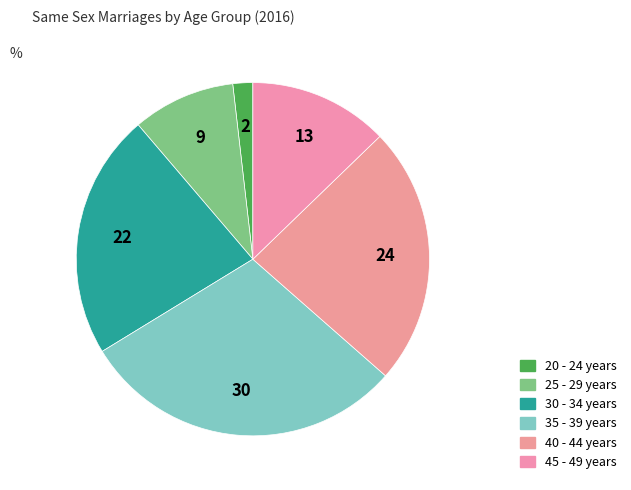

To the nearest percent, what is the difference between the 45 - 49 years and 30 - 34 years slice percentages?

10%